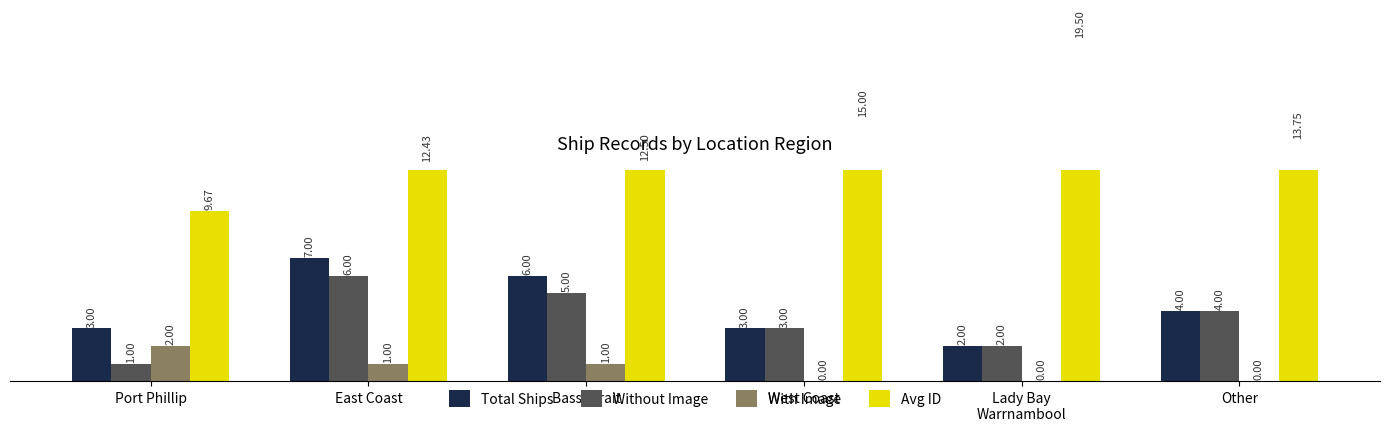

How many With Image values are between 0 and 1?

5